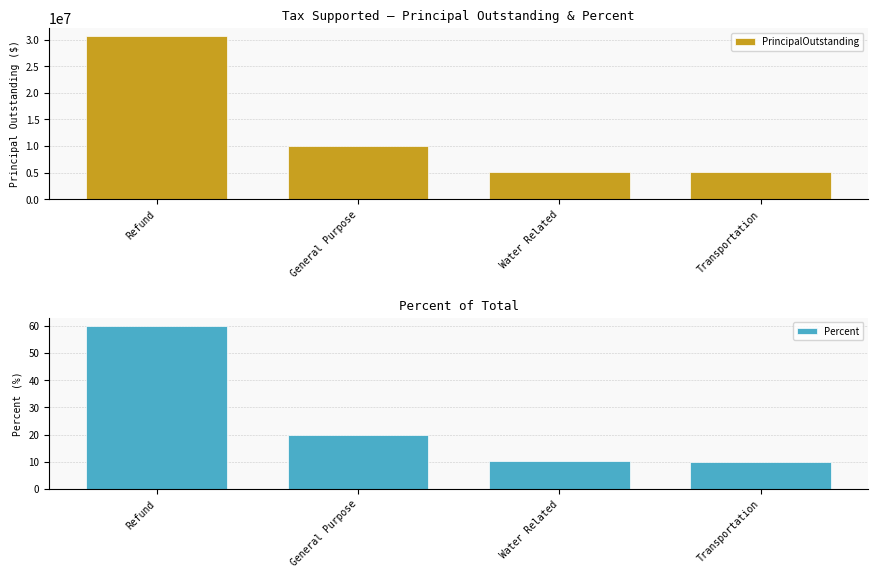

Does the chart contain any negative values?

No